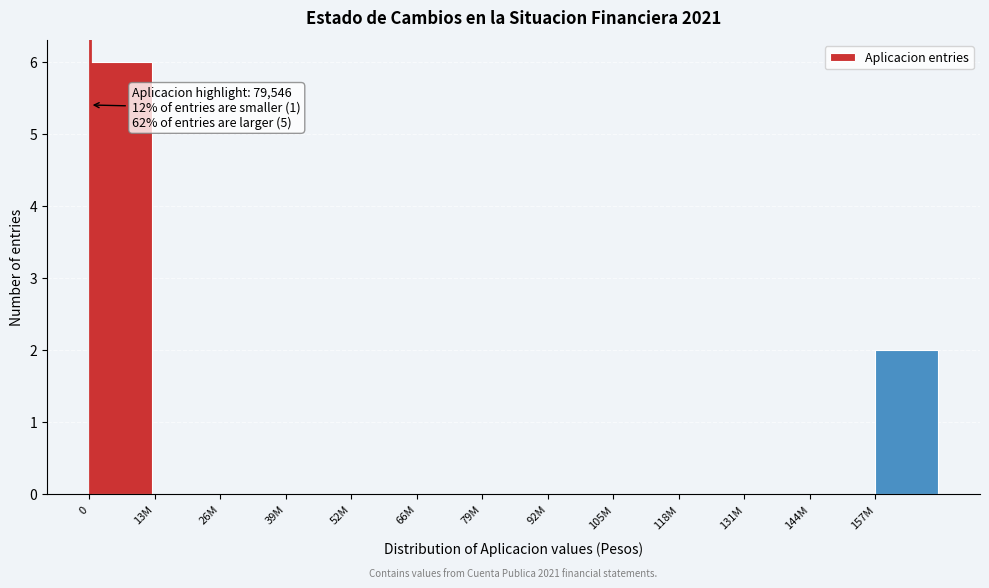

Reading left to right, list all the values displayed in this chart.

0=6	13M=0	26M=0	39M=0	52M=0	66M=0	79M=0	92M=0	105M=0	118M=0	131M=0	144M=0	157M=2